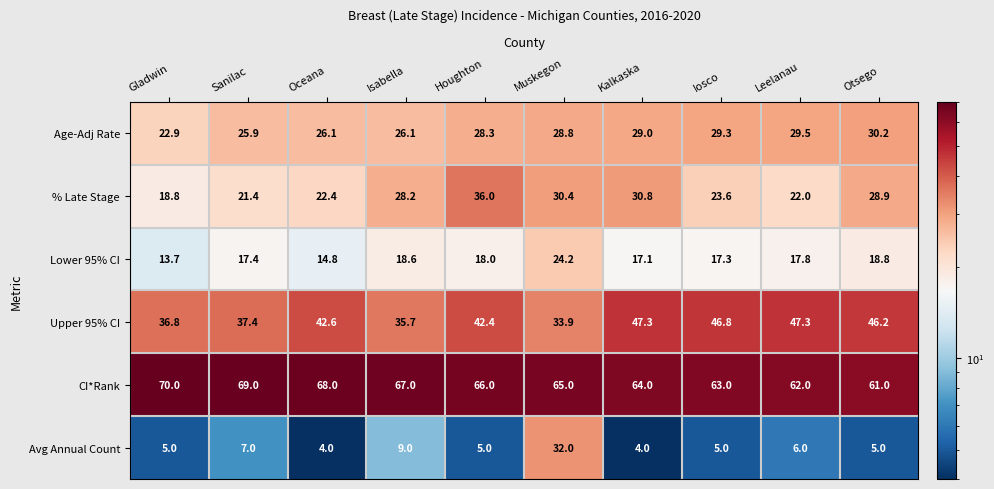

At which label does CI*Rank first exceed 66?

Gladwin